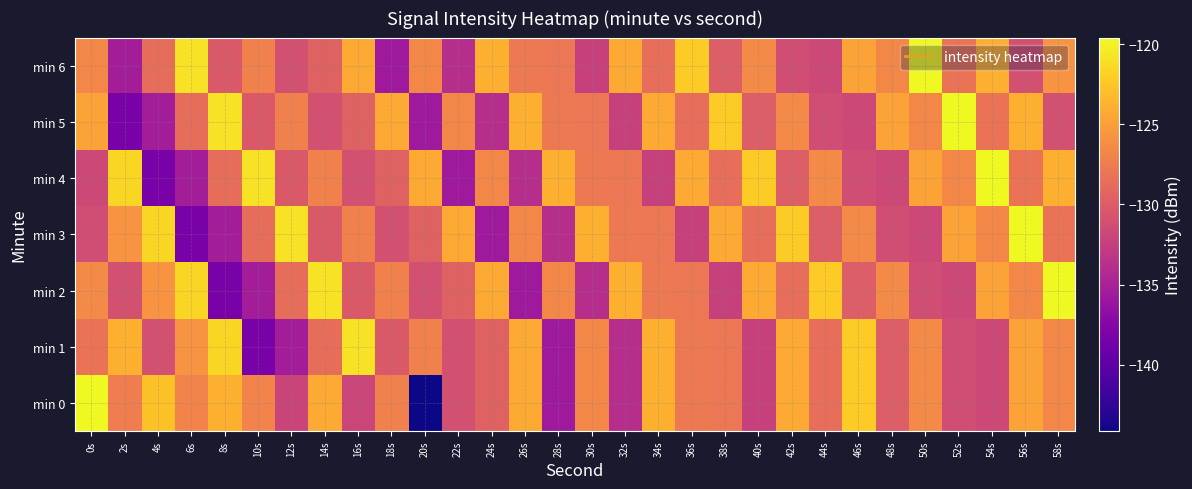

Between 38s and 16s, which is larger?

38s